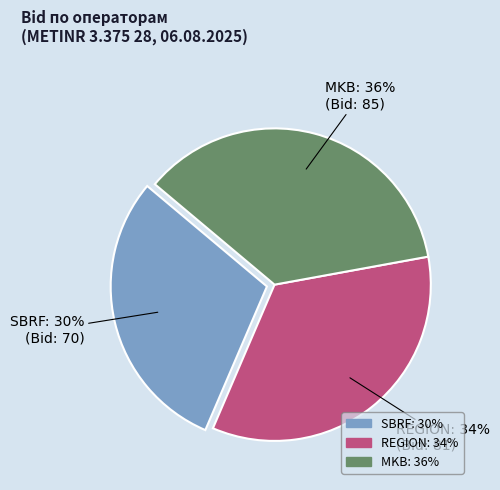

Rank the categories by value from highest to lowest.

MKB, REGION, SBRF